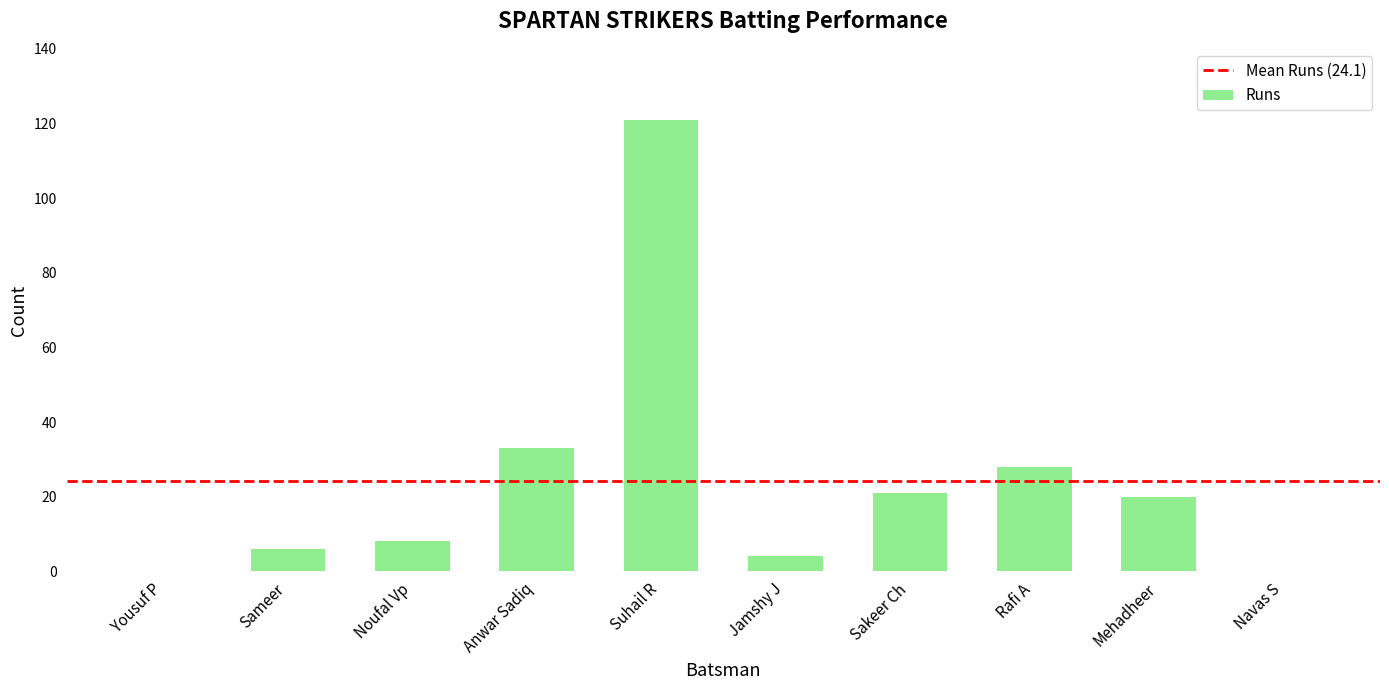

What is the sum of all values?

241